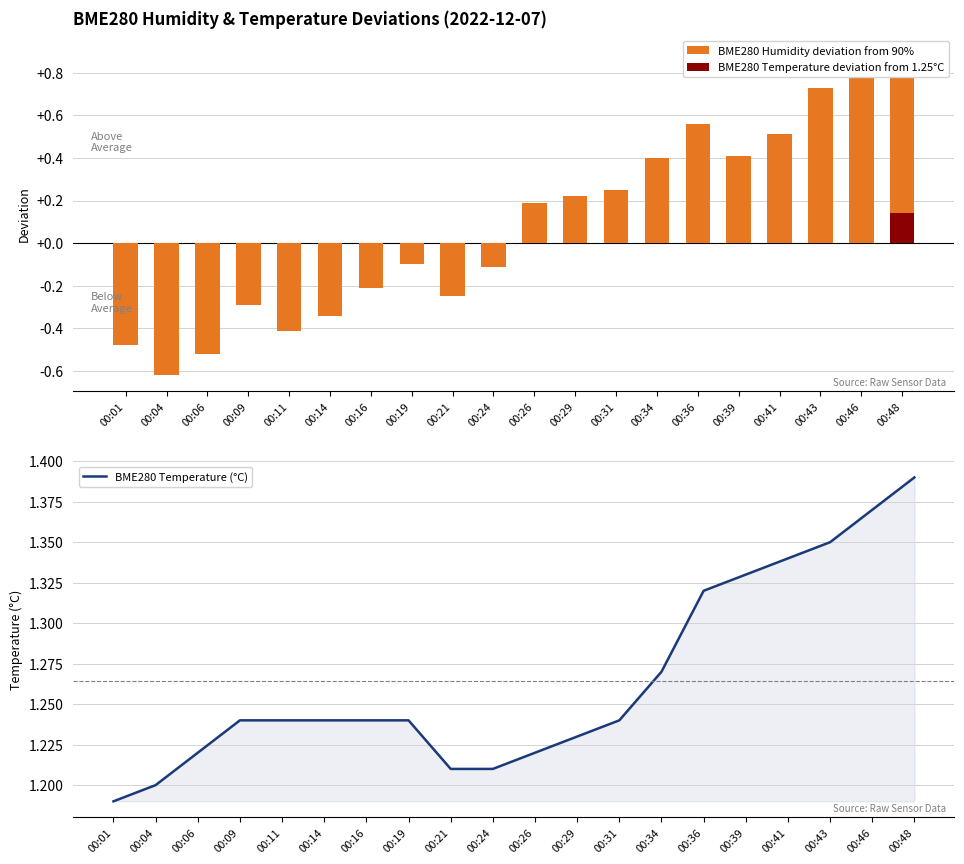

At which label does BME280 Temperature (°C) reach its minimum?

00:01